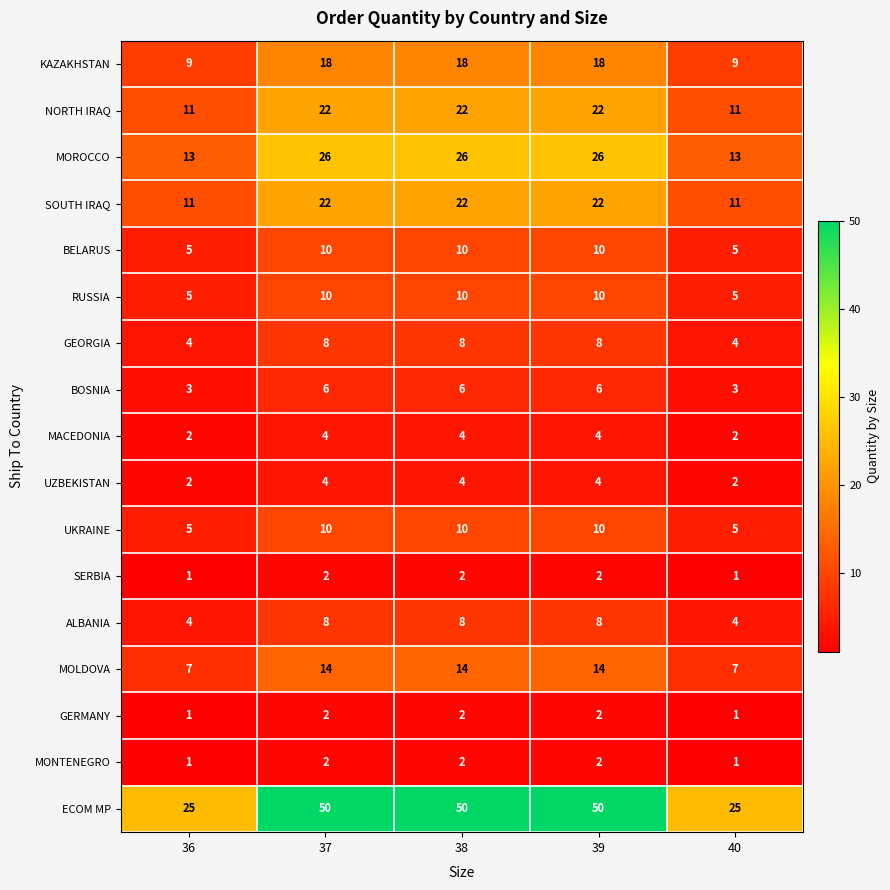

What value does the UZBEKISTAN series have at 38?

4